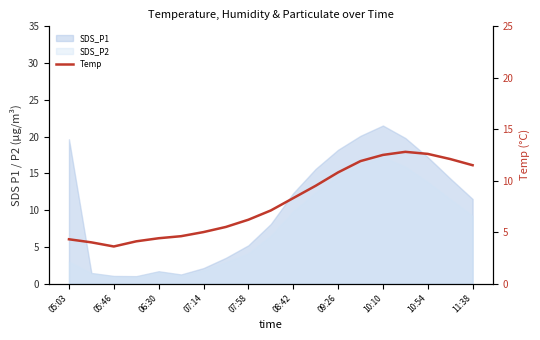

Which has a higher value, 10 or 05:46?

10